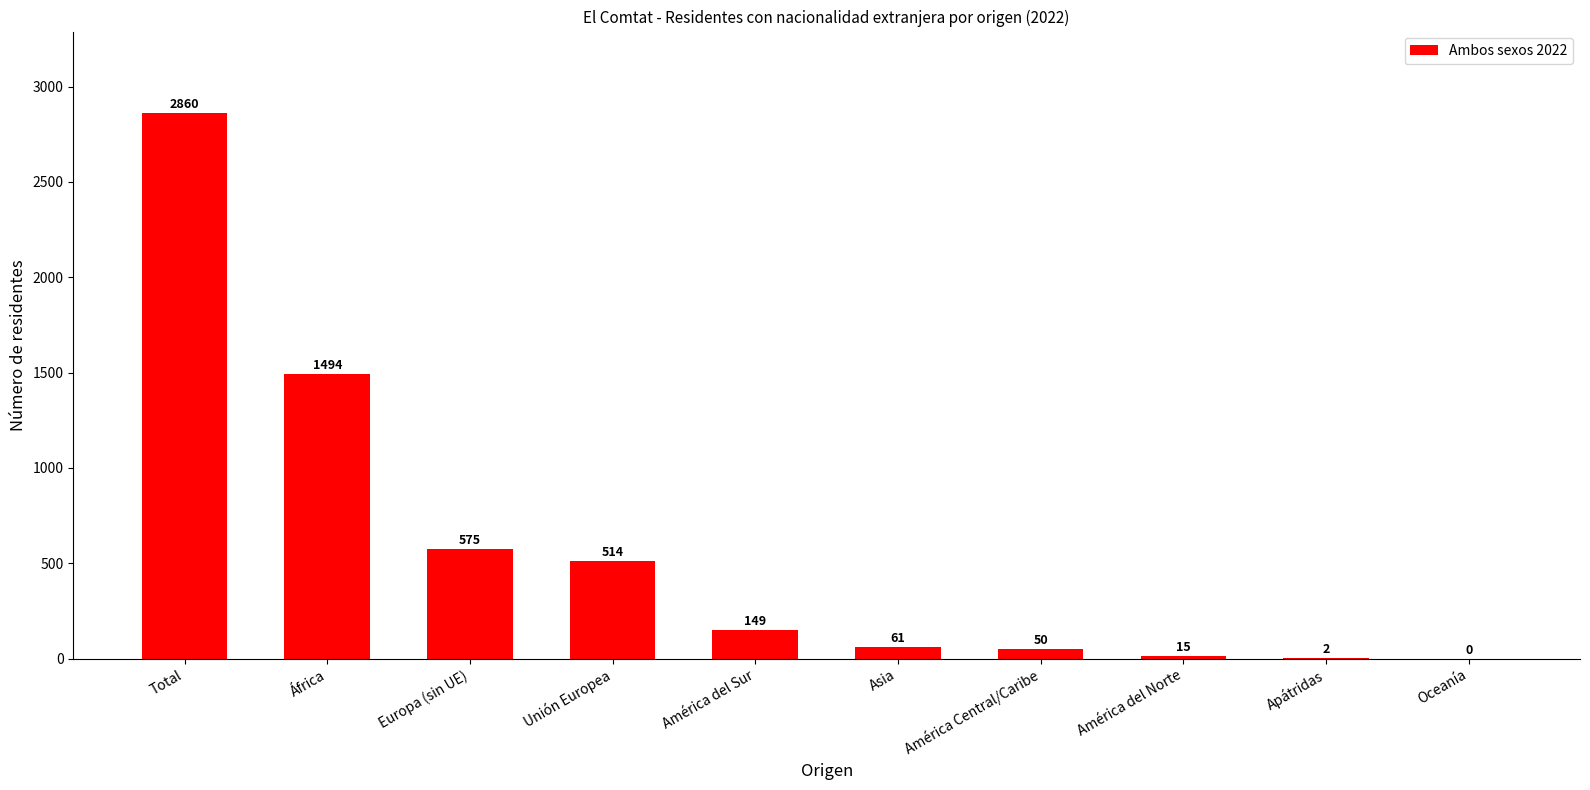

How many values are above zero?

9